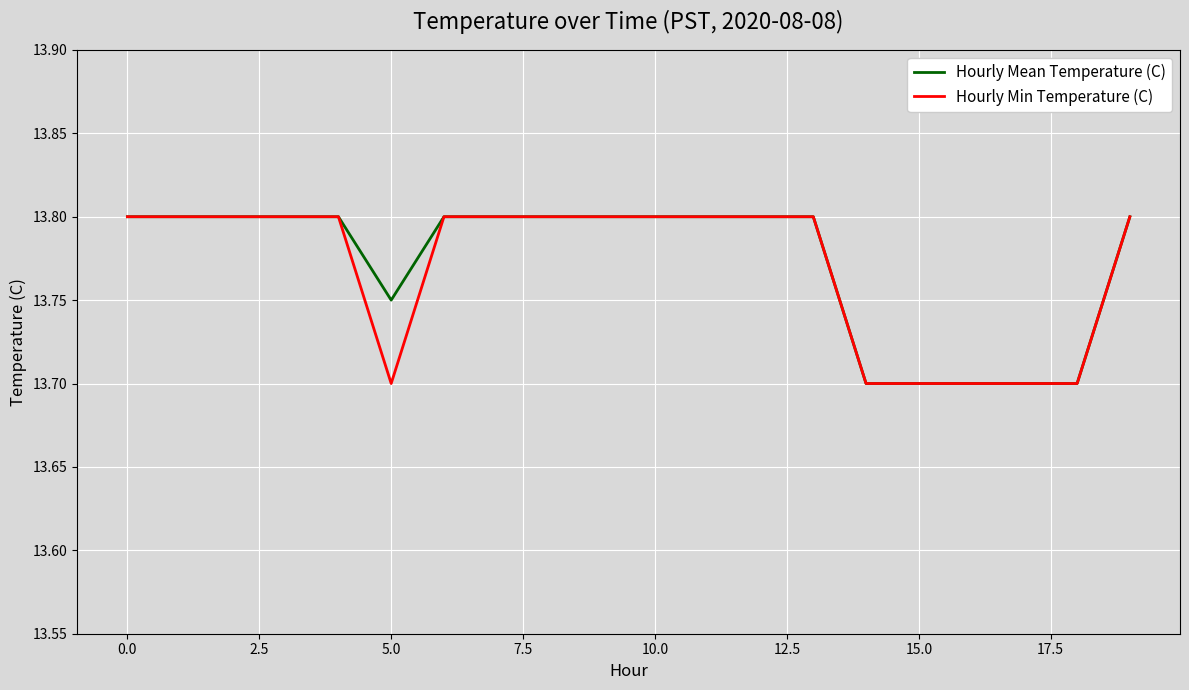

What is the lowest value of the Hourly Mean Temperature (C) series?

13.7